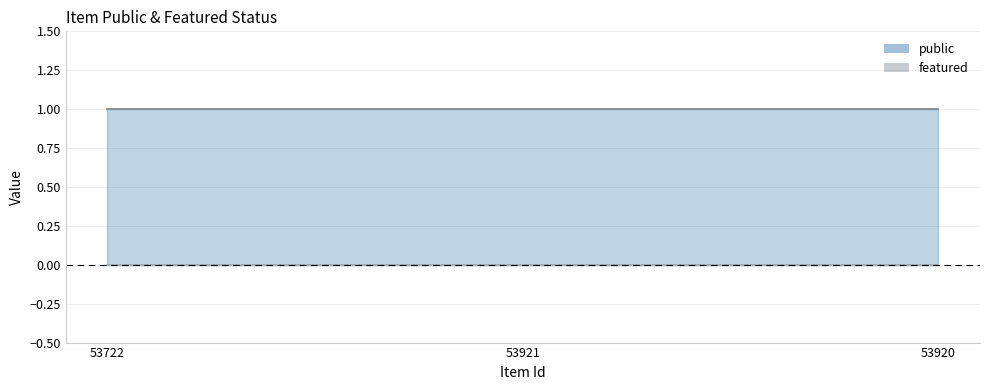

Which series has the largest total across all categories?

public